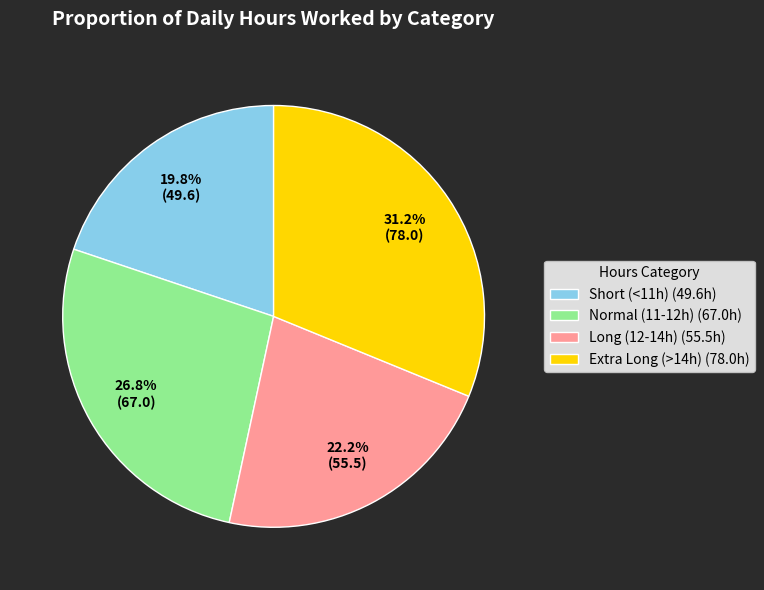

What percentage do Short (<11h) (49.6h) and Extra Long (>14h) (78.0h) together represent?

51.0%